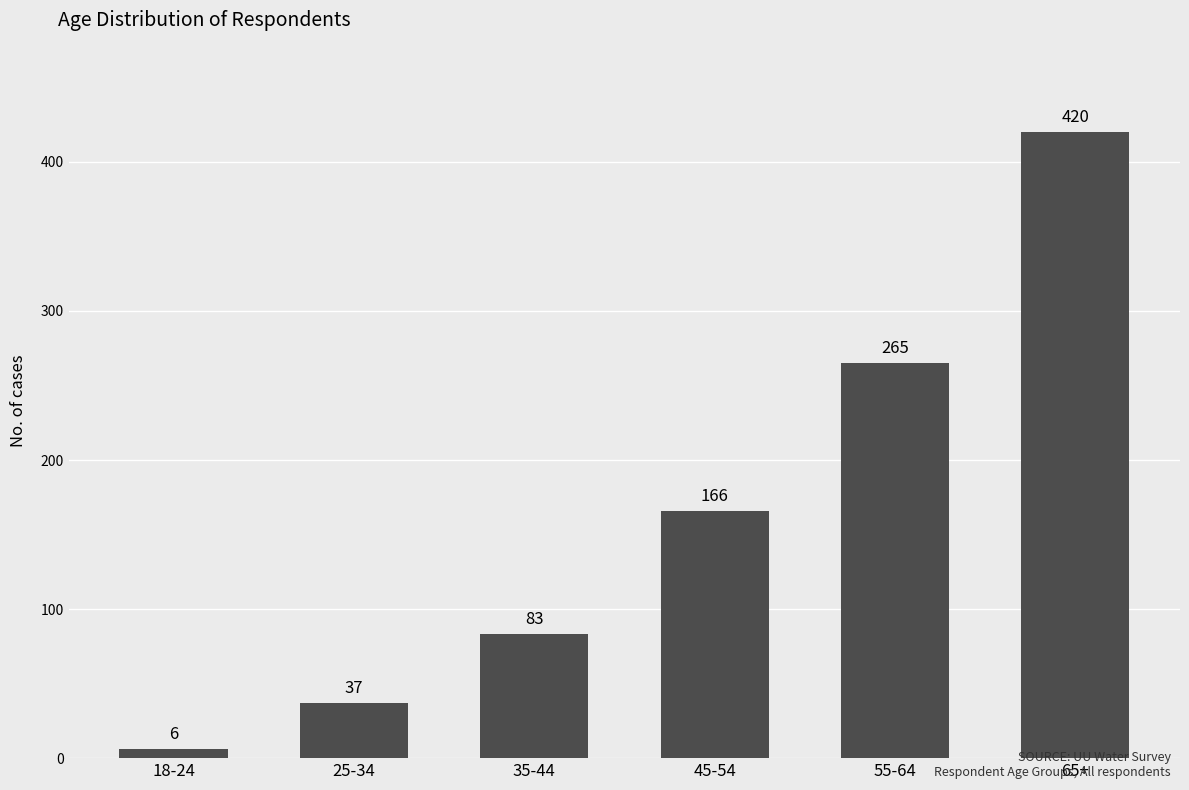

List the labels in order of value, largest first.

65+, 55-64, 45-54, 35-44, 25-34, 18-24